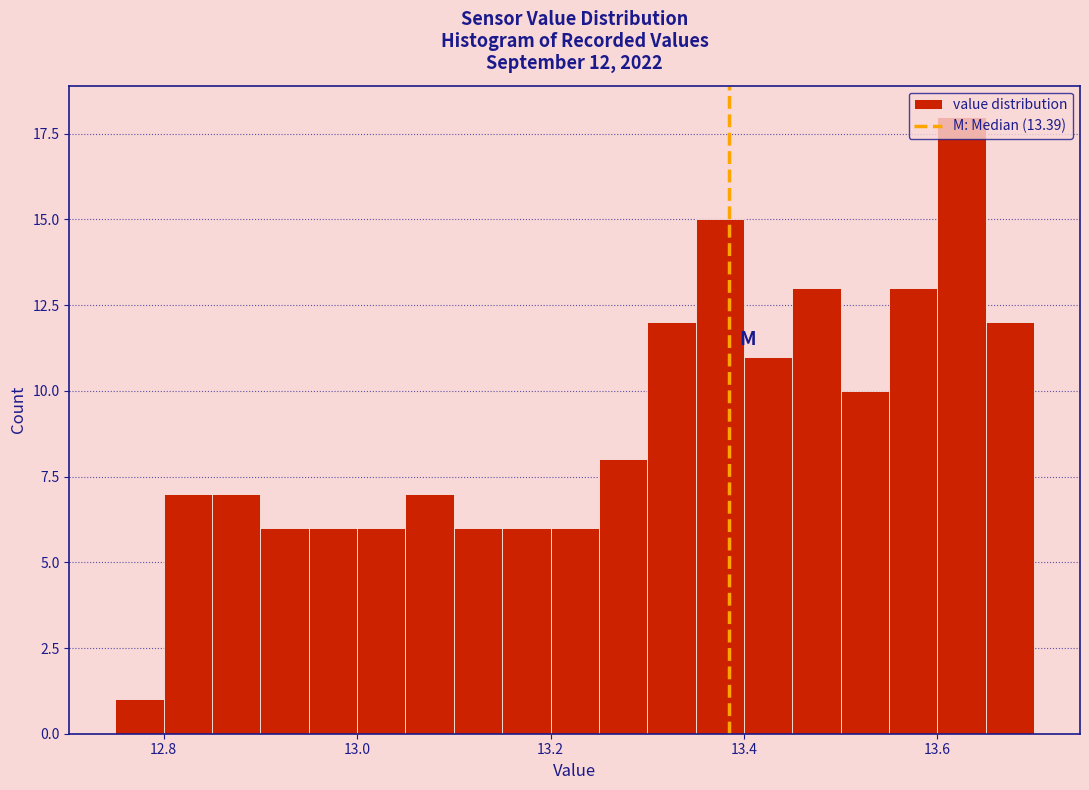

Read against the x-axis, roughly where is the centre of the tallest bar?

13.62